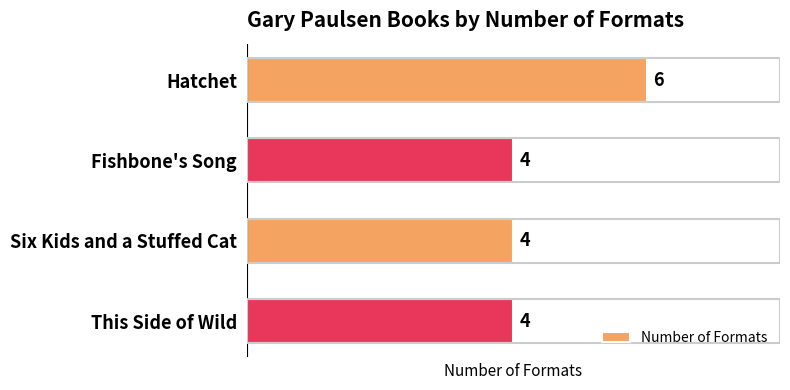

Does the chart contain any negative values?

No